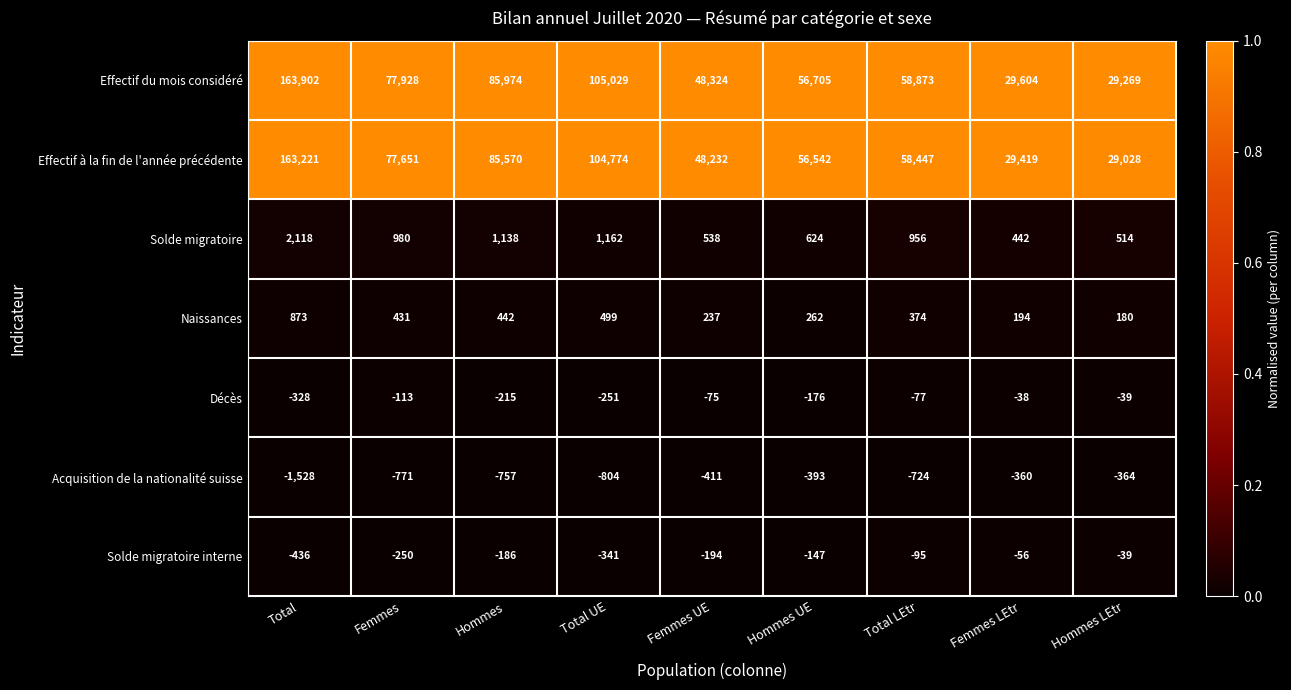

What is the spread (max minus min) of values at Total UE?

105833